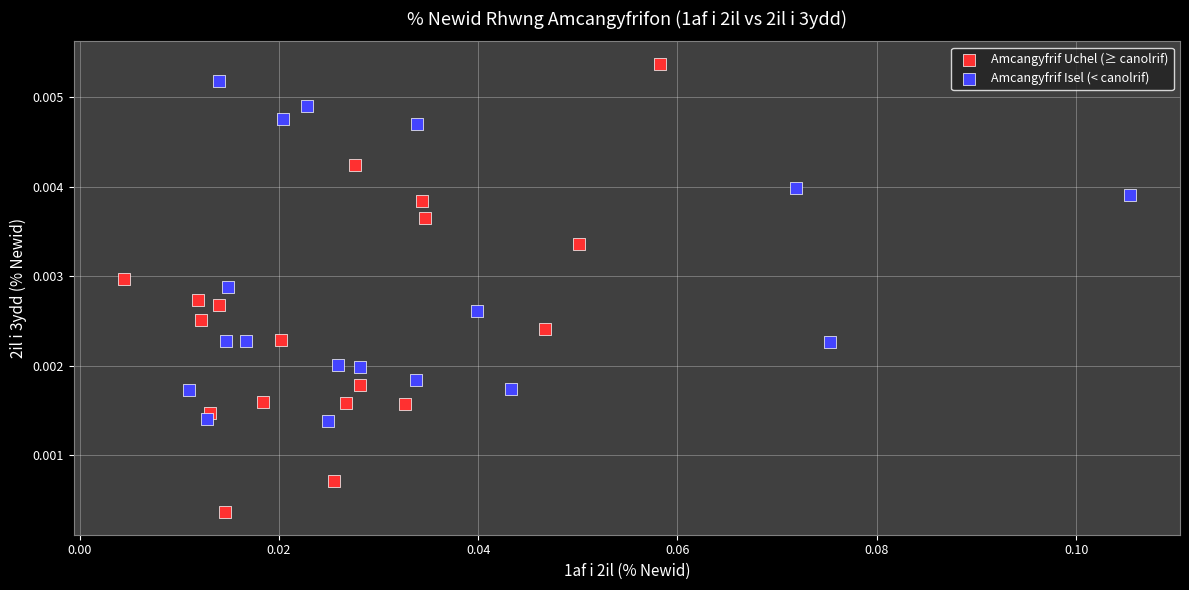

Which series has the largest Y range (max minus min)?

Amcangyfrif Uchel (≥ canolrif)